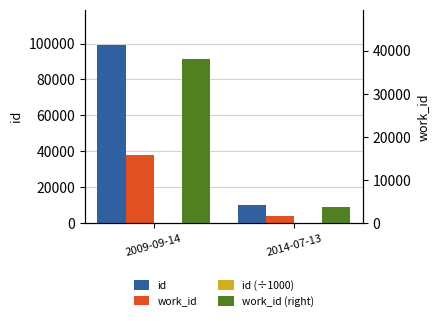

True or false: work_id (right) has a value of 3901.0 at 2014-07-13.

True